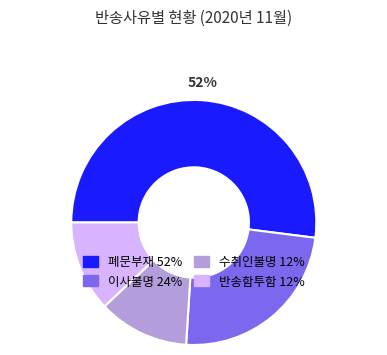

To the nearest percent, what is the average slice percentage?

25%